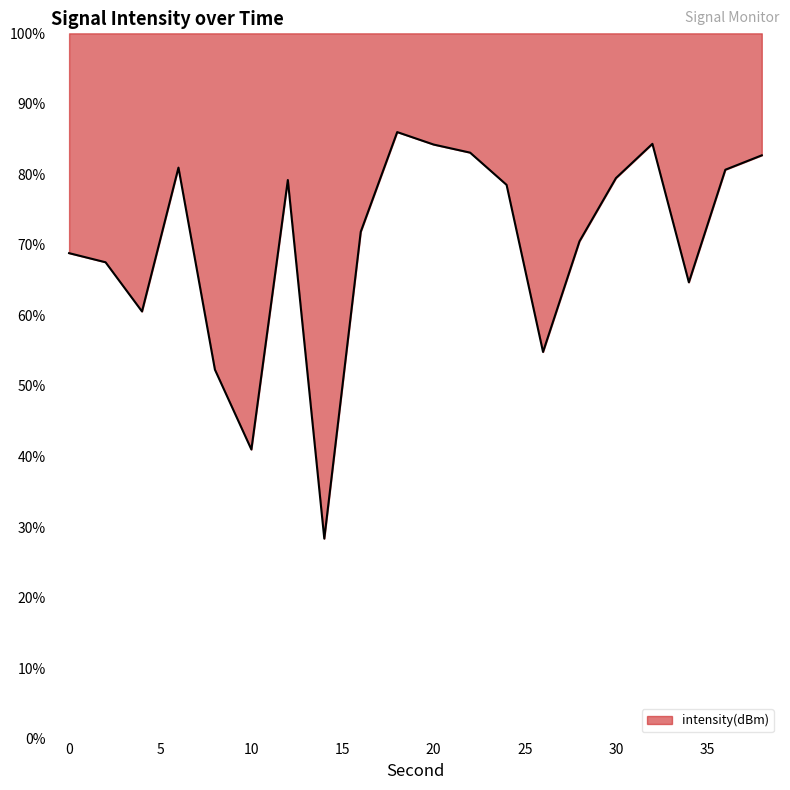

Which category has the highest value across all series?

18